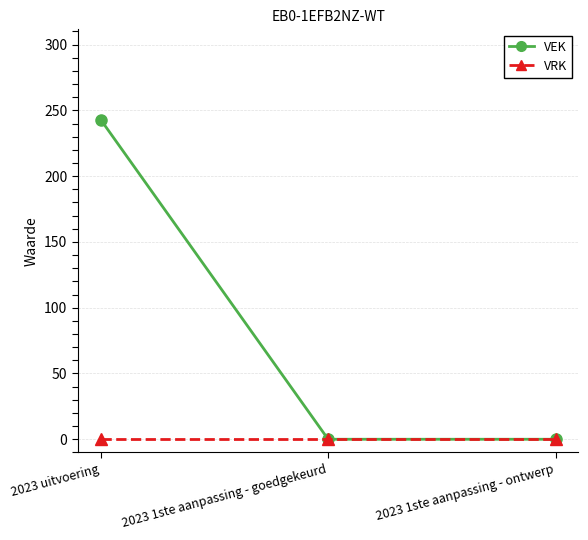

What are all the series names shown in the legend?

VEK, VRK